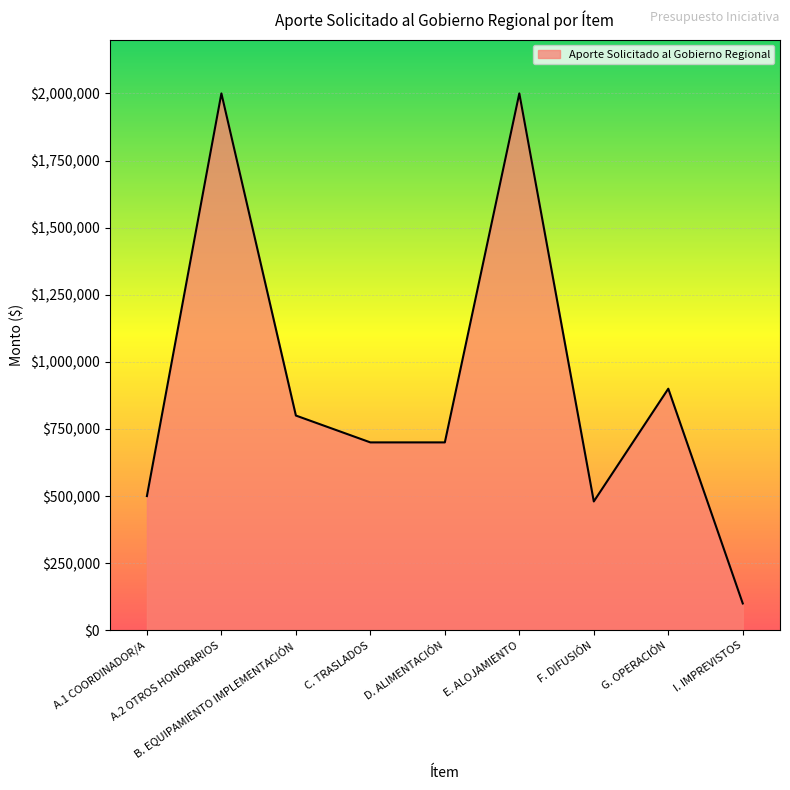

What is the greatest value displayed?

2000000